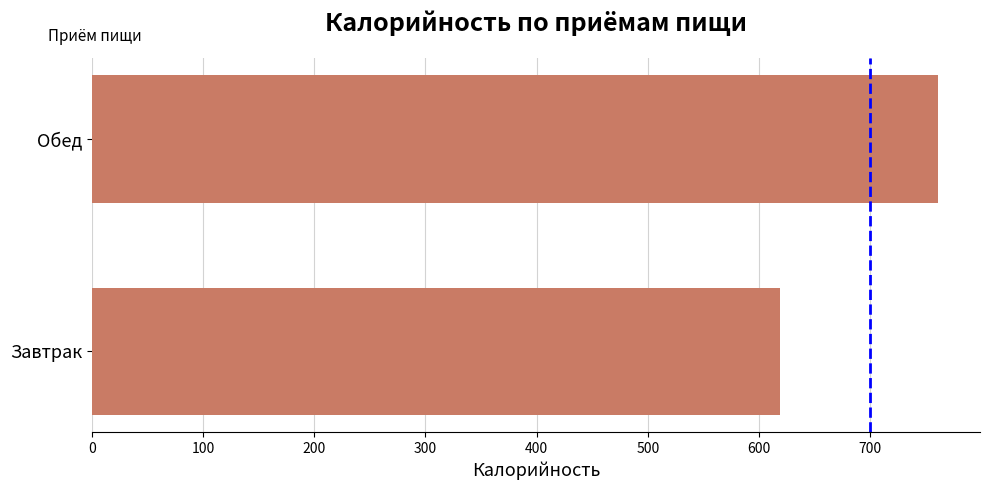

Is it true that the value at Завтрак is 868.3?

False